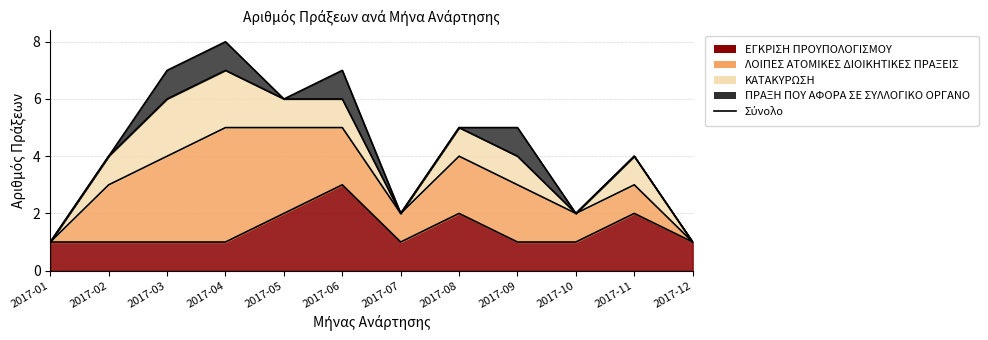

The value of ΕΓΚΡΙΣΗ ΠΡΟΥΠΟΛΟΓΙΣΜΟΥ at 2017-08 is 2. True or false?

True